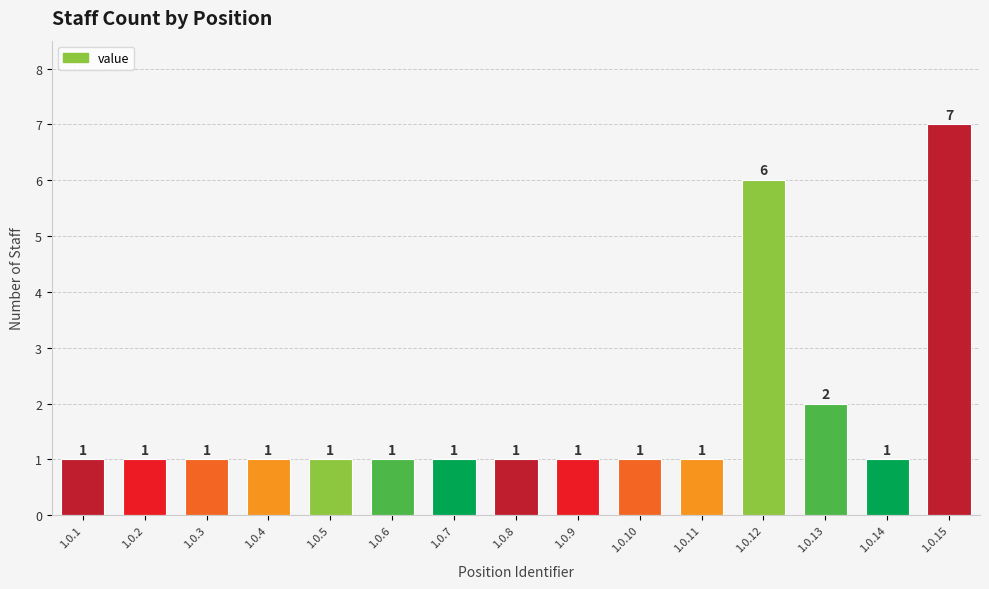

Is it true that the value at 1.0.9 is 0?

False